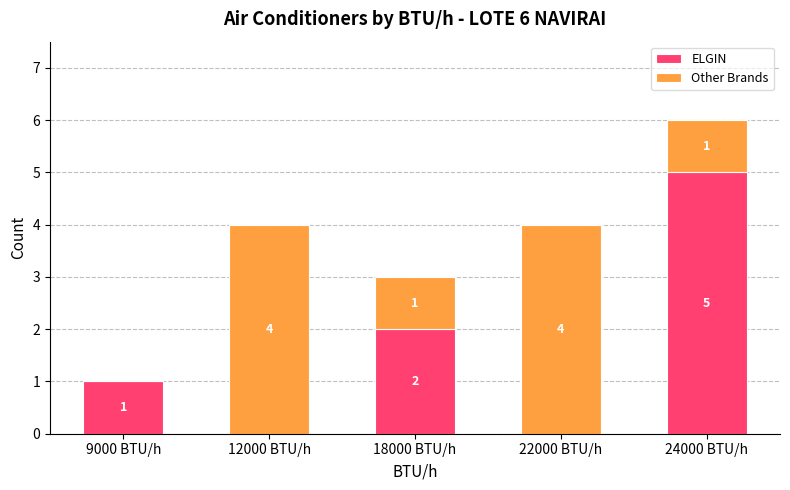

Reading right to left, what are the values for ELGIN?

24000 BTU/h=5	22000 BTU/h=0	18000 BTU/h=2	12000 BTU/h=0	9000 BTU/h=1